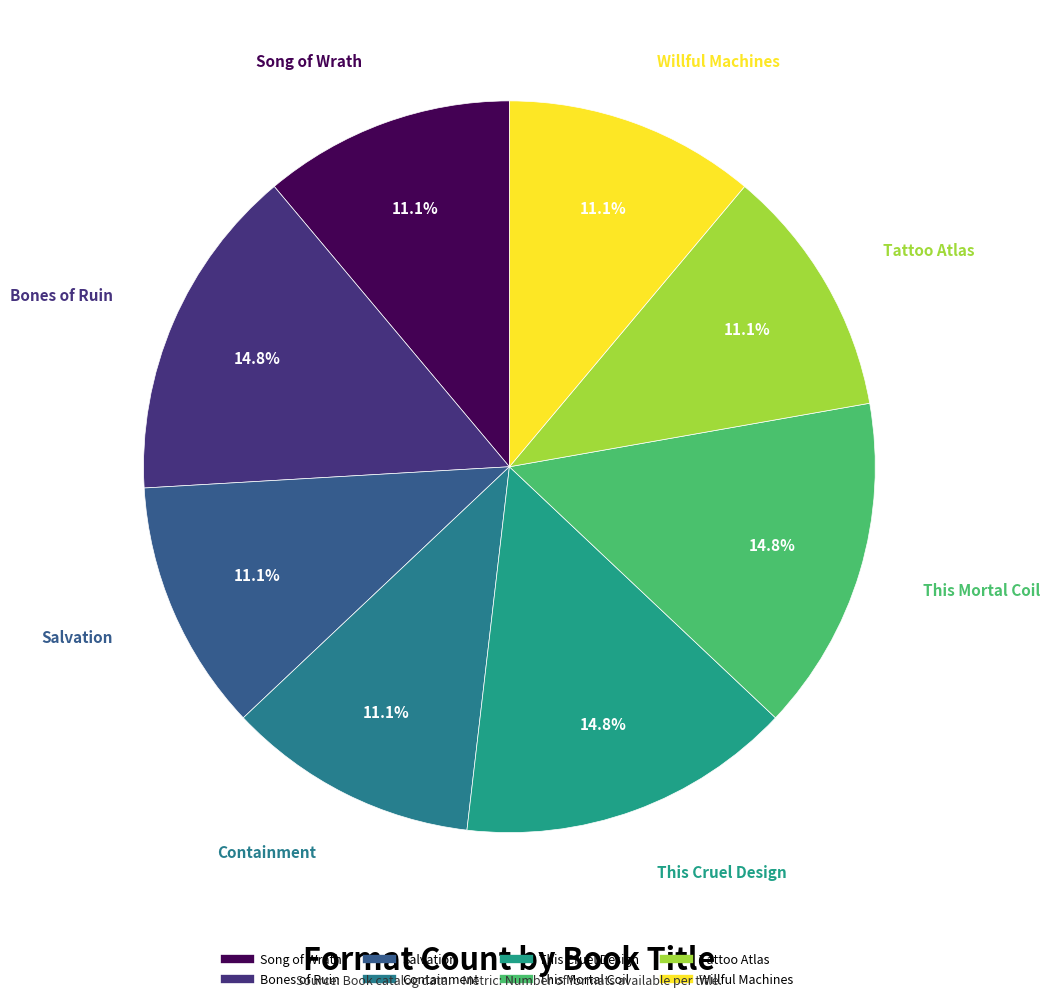

To the nearest percent, what is the combined percentage of This Cruel Design and Containment?

26%